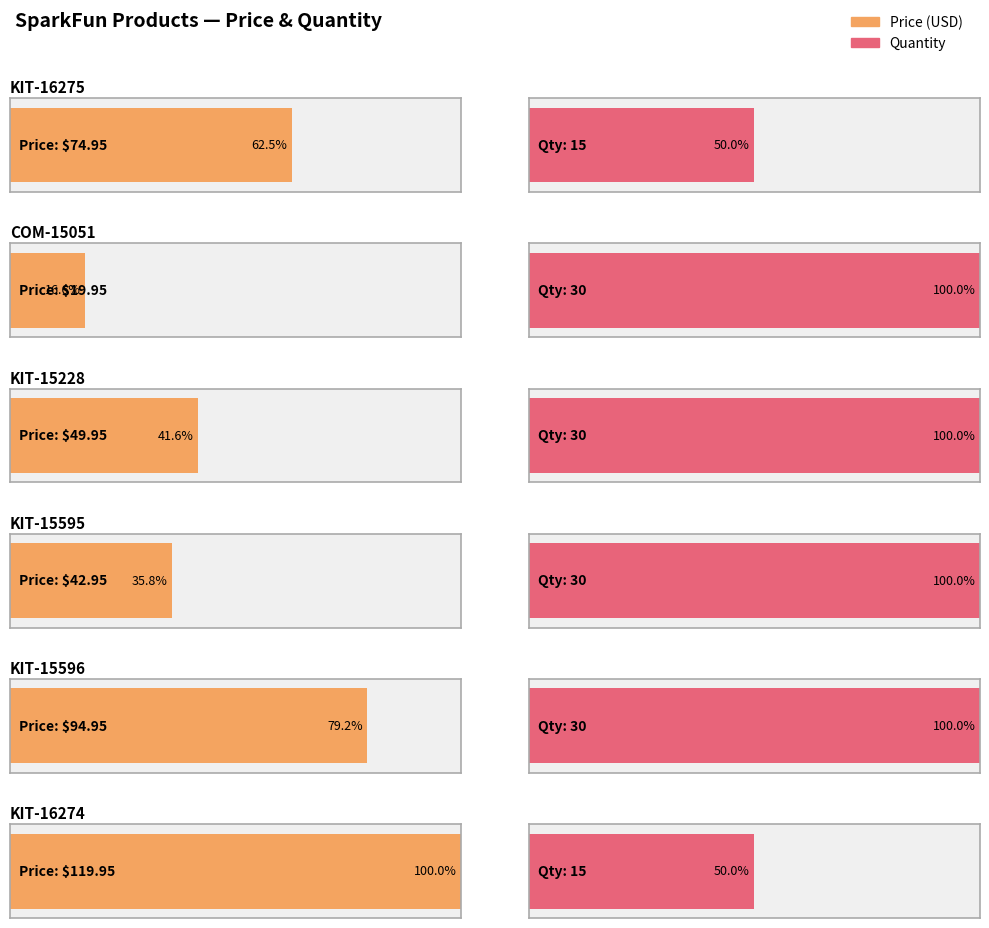

What is the difference between the maximum and minimum values in the Price (USD) series?

100.0